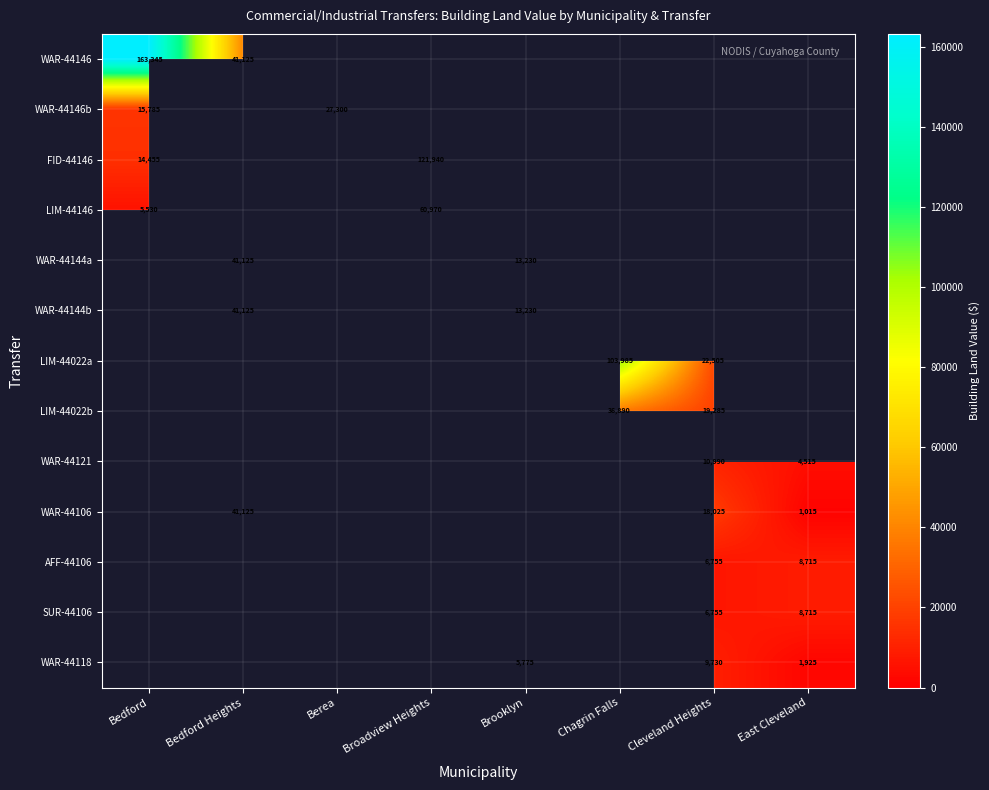

True or false: LIM-44022b has a value of 12480 at Chagrin Falls.

False